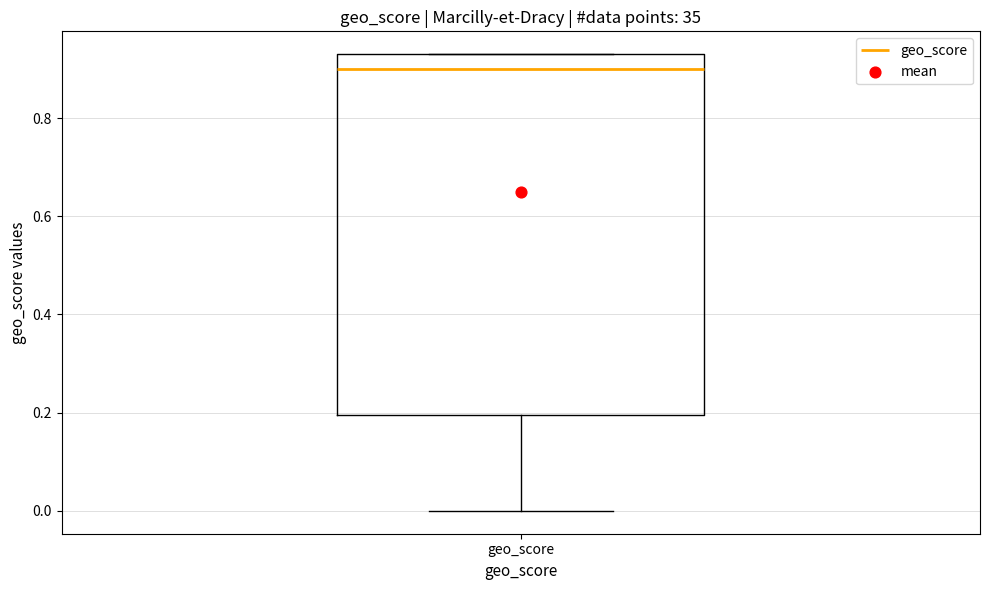

Where is the upper edge of the box for geo_score on the y-axis? The values are not printed on the chart, so give them approximately, as read against the axis.

0.94